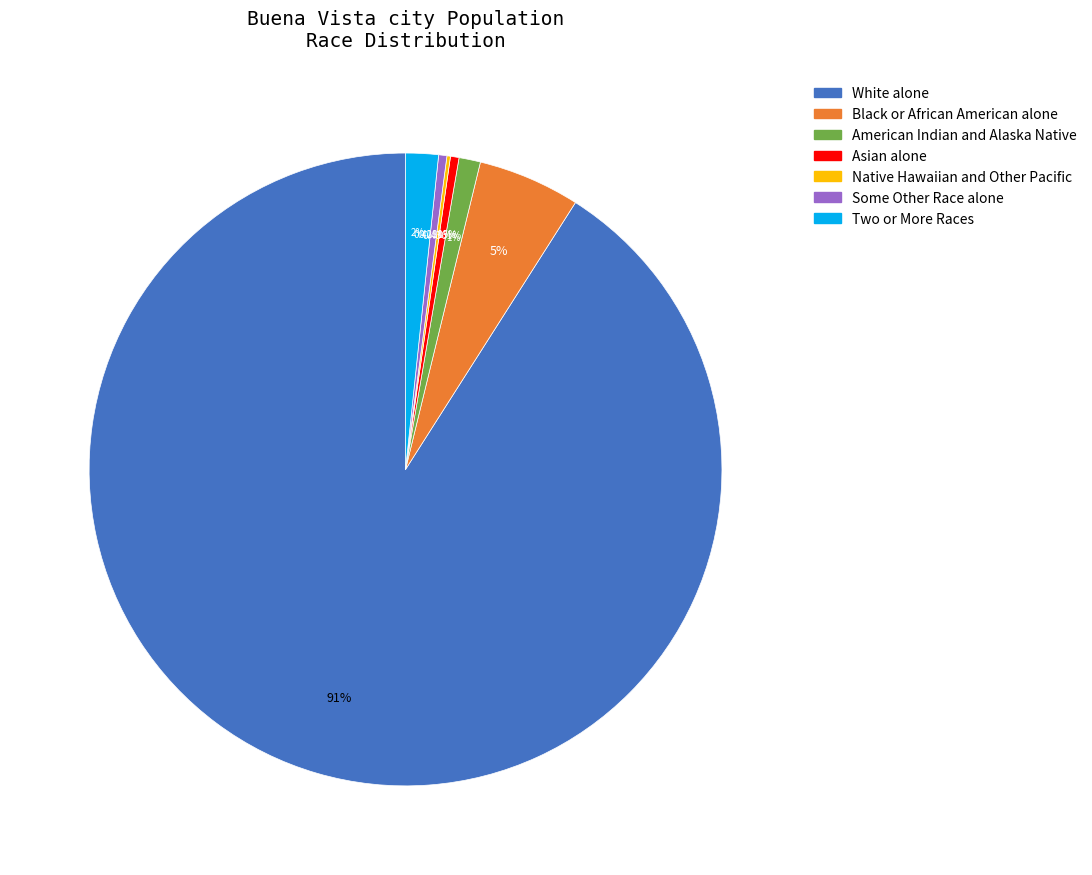

To the nearest percent, what is the difference between the Some Other Race alone and Two or More Races slice percentages?

1%